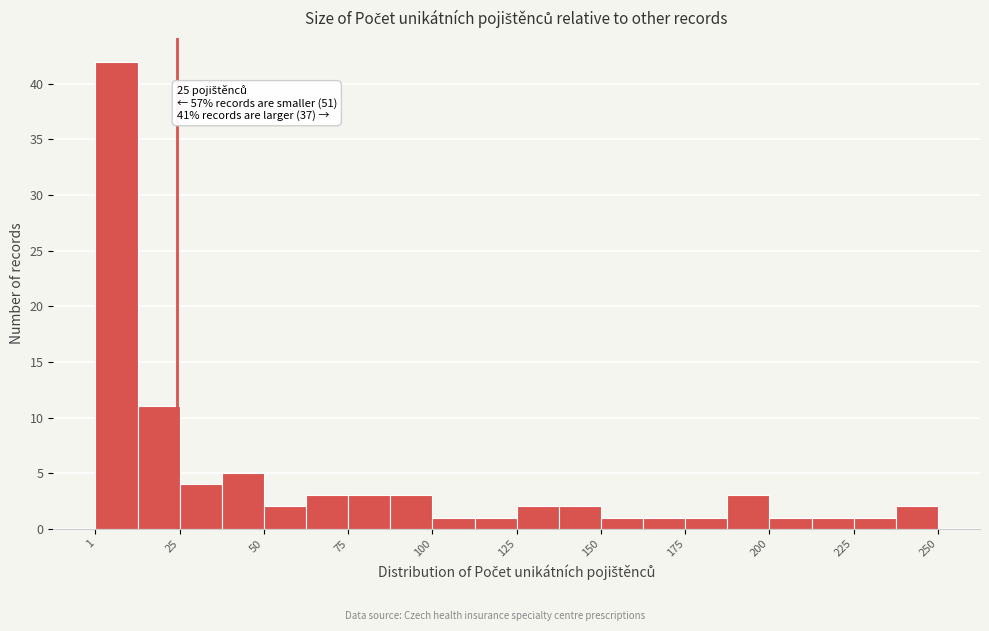

Read against the x-axis, roughly where is the centre of the tallest bar?

5